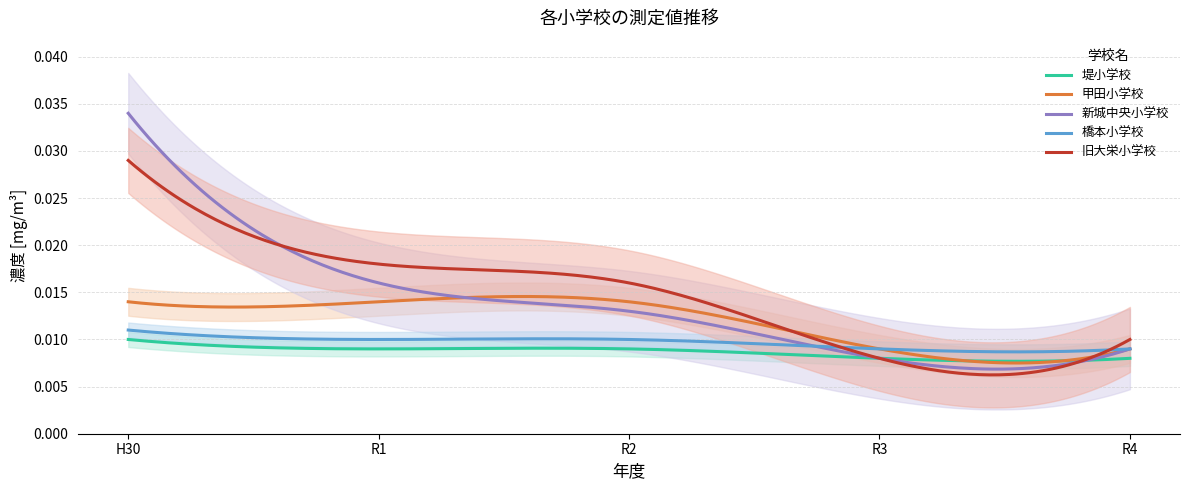

What is the label of the 2nd point from the right?

R3